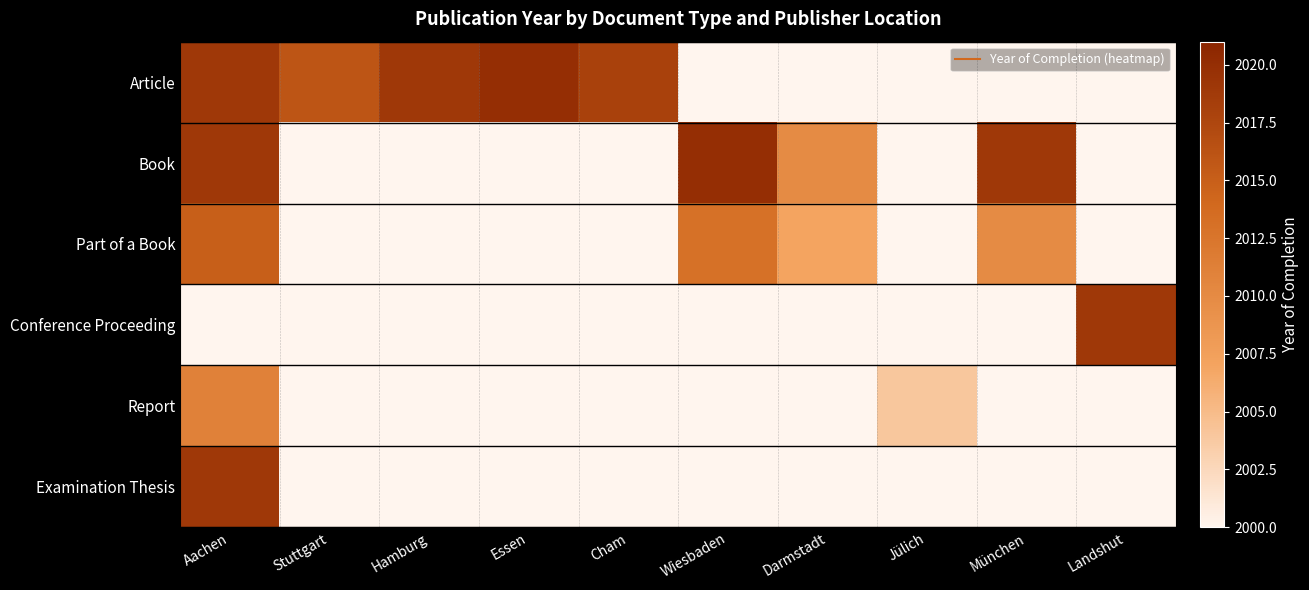

What is the minimum value shown in the chart?

2000